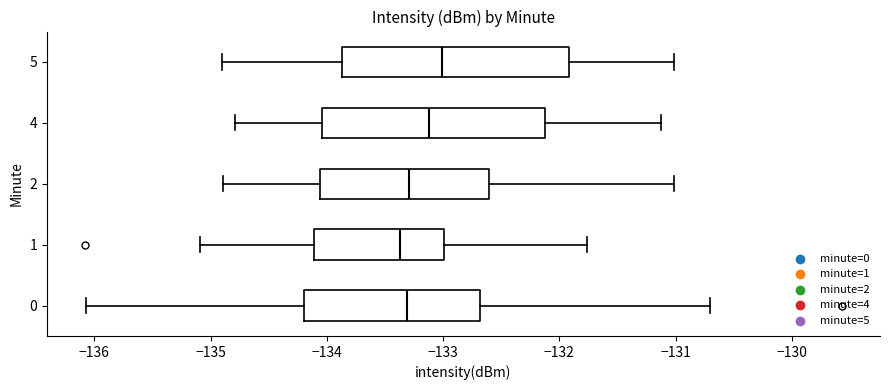

Reading bottom to top, read every box against the x-axis: the position of its median line, the range the box covers, and the ends of its whiskers. The values are not printed on the chart, so give them approximately, as read against the axis.

0: median -133.3, box -134.2 to -132.7, whiskers -136.1 to -130.7
1: median -133.4, box -134.1 to -133.0, whiskers -135.1 to -131.8
2: median -133.3, box -134.1 to -132.6, whiskers -134.9 to -131.0
4: median -133.1, box -134.0 to -132.1, whiskers -134.8 to -131.1
5: median -133.0, box -133.9 to -131.9, whiskers -134.9 to -131.0